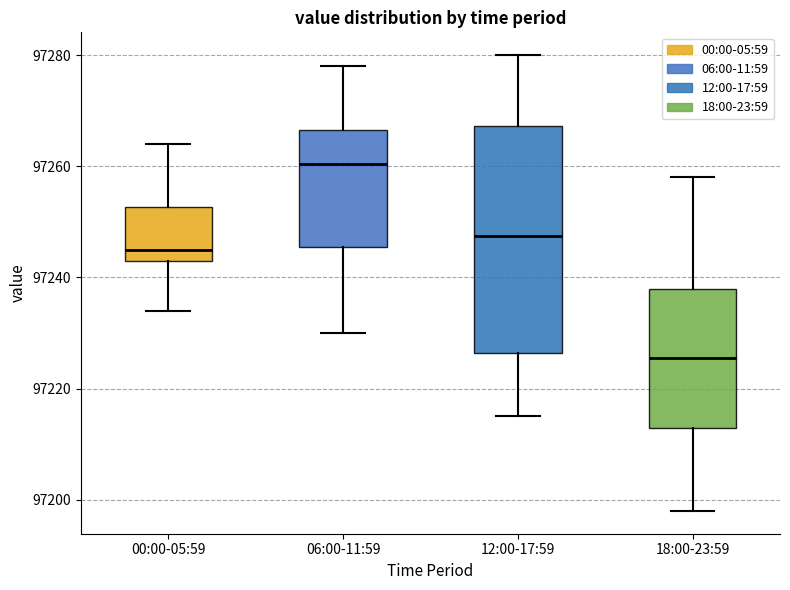

Reading left to right, transcribe this box plot: for each box, give where its median line is, the range the box spans, and where its two whiskers end, as read against the y-axis. The values are not printed on the chart, so give them approximately, as read against the axis.

00:00-05:59: median 97246, box 97244 to 97252, whiskers 97234 to 97264
06:00-11:59: median 97260, box 97246 to 97266, whiskers 97230 to 97278
12:00-17:59: median 97248, box 97226 to 97268, whiskers 97216 to 97280
18:00-23:59: median 97226, box 97214 to 97238, whiskers 97198 to 97258